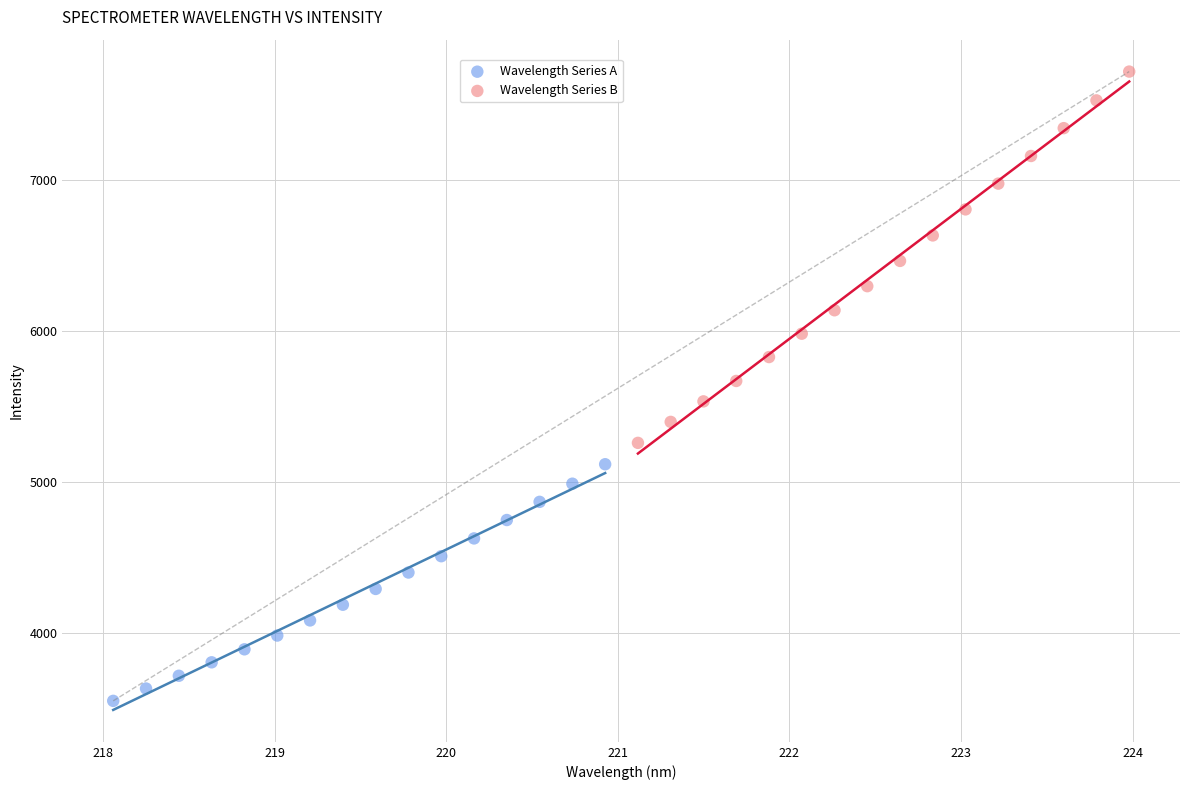

Which series reaches the maximum Y coordinate?

Wavelength Series B